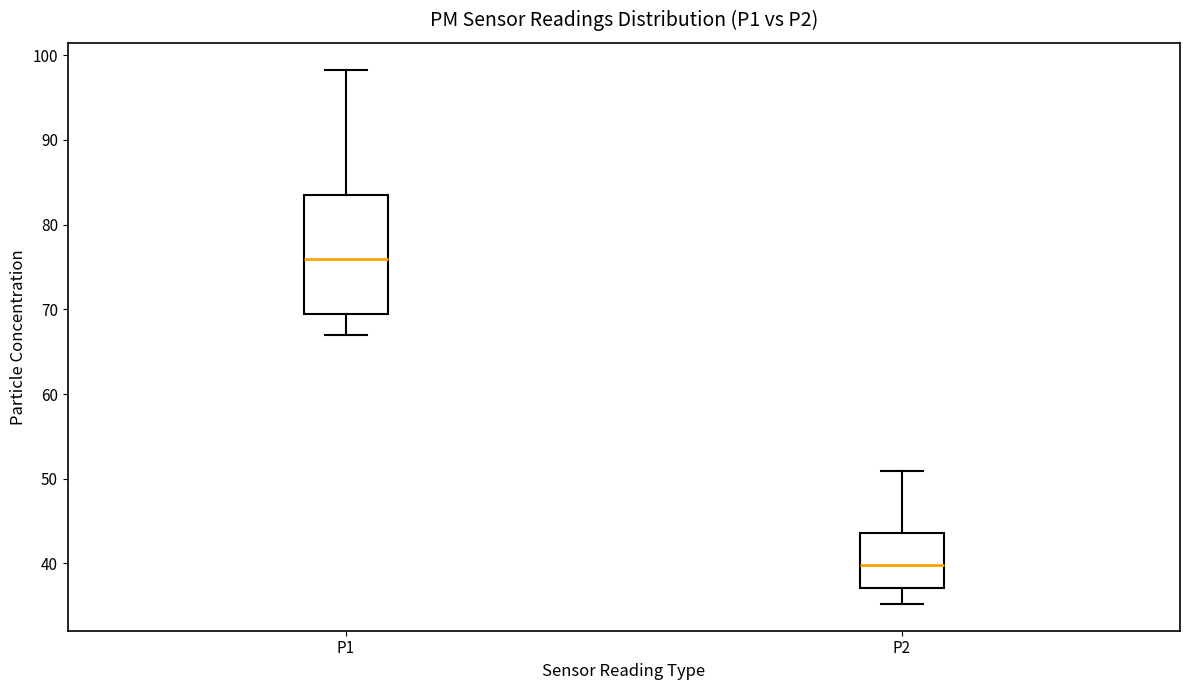

Reading left to right, read every box against the y-axis: the position of its median line, the range the box covers, and the ends of its whiskers. The values are not printed on the chart, so give them approximately, as read against the axis.

P1: median 76, box 69 to 84, whiskers 67 to 98
P2: median 40, box 37 to 44, whiskers 35 to 51